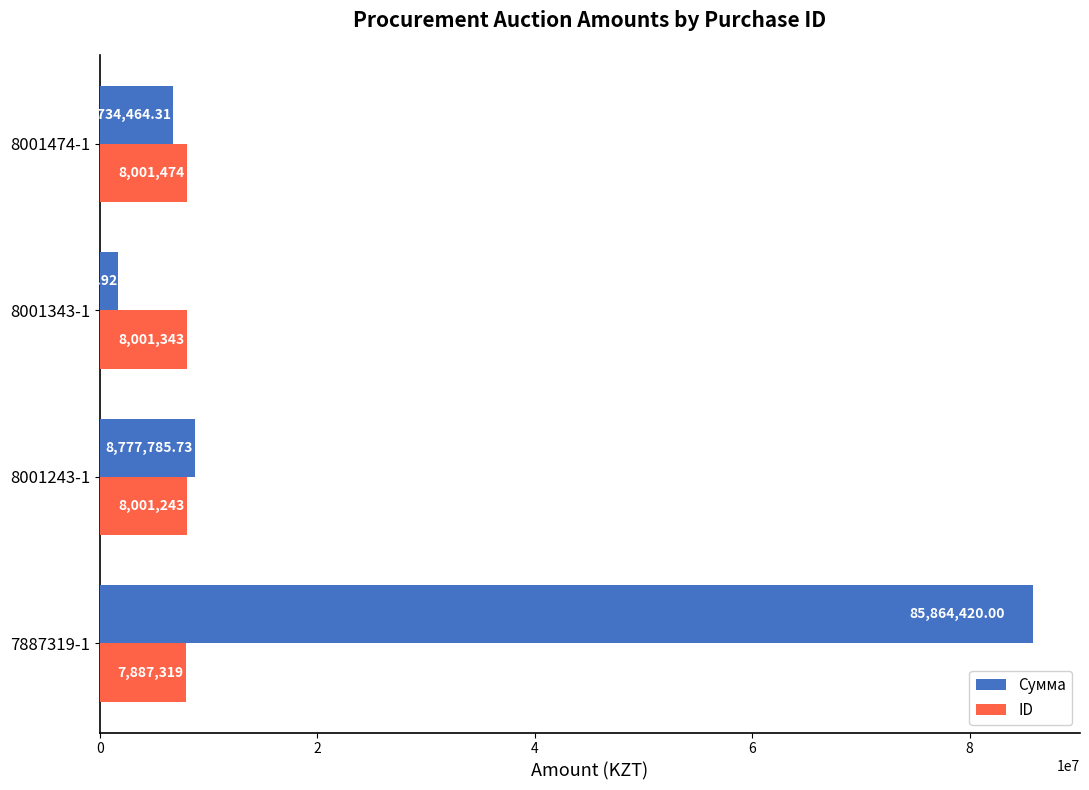

Rank the series at 8001243-1 from highest to lowest value.

Сумма, ID